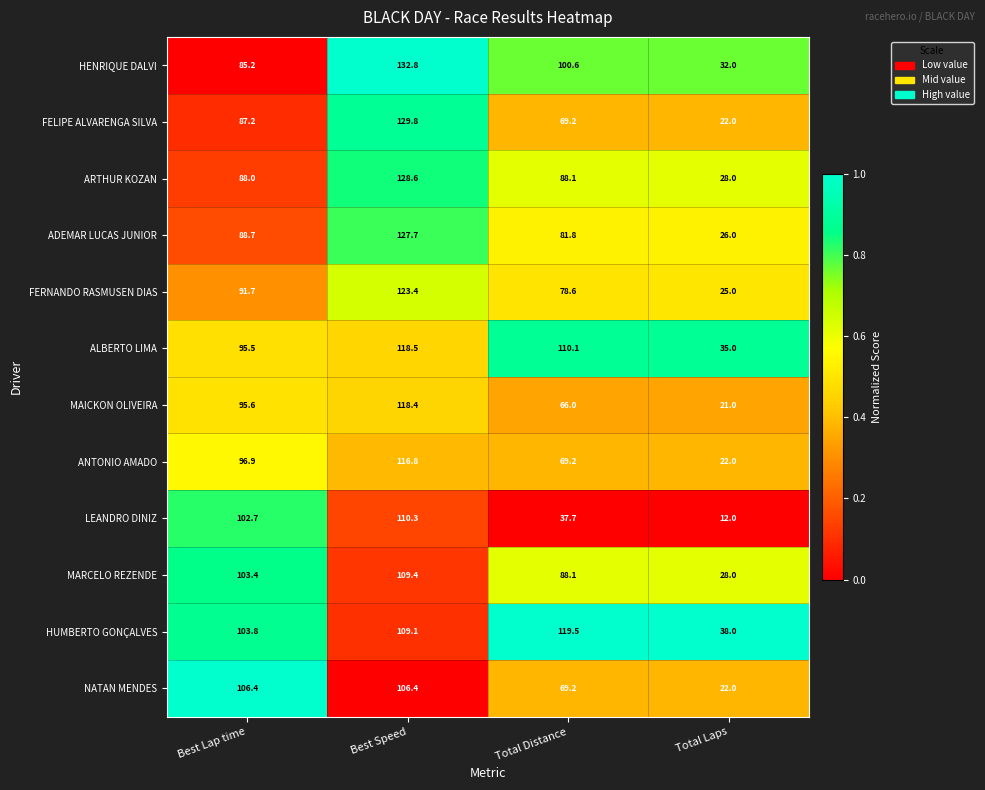

At which category is the sum across all series the highest?

Best Speed